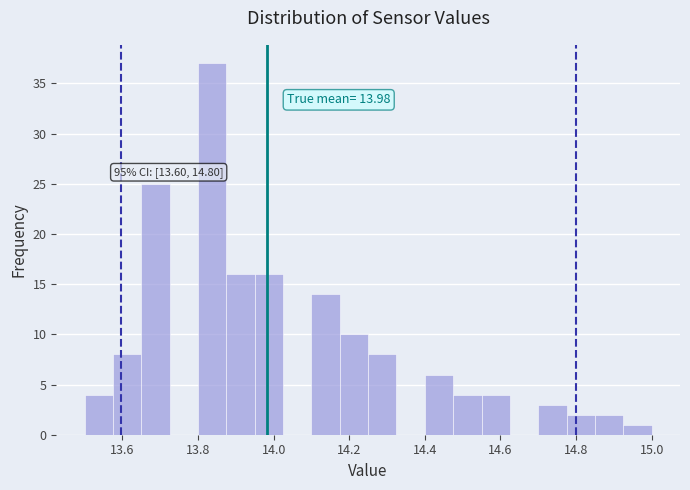

Read against the x-axis, roughly where is the centre of the tallest bar?

13.84